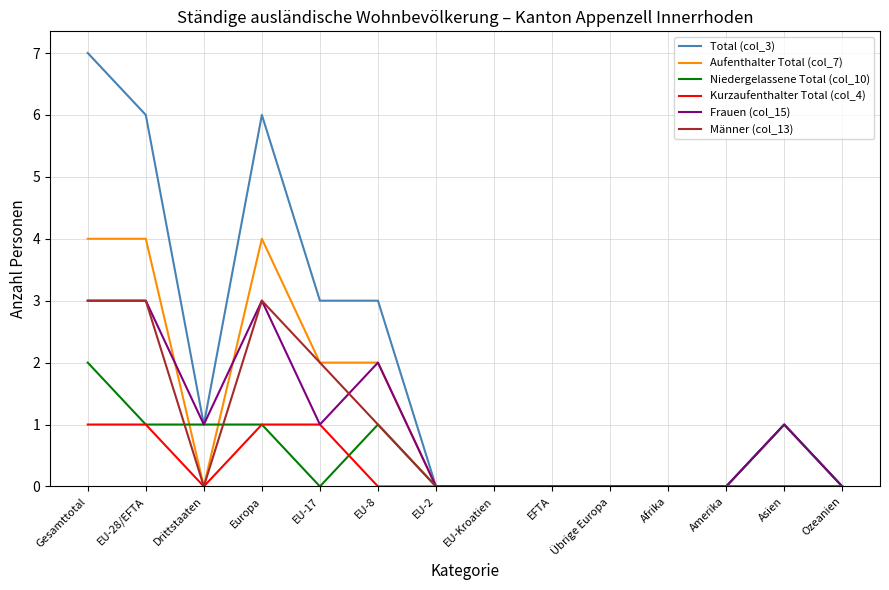

The Niedergelassene Total (col_10) series shows 0 at EU-Kroatien. True or false?

True